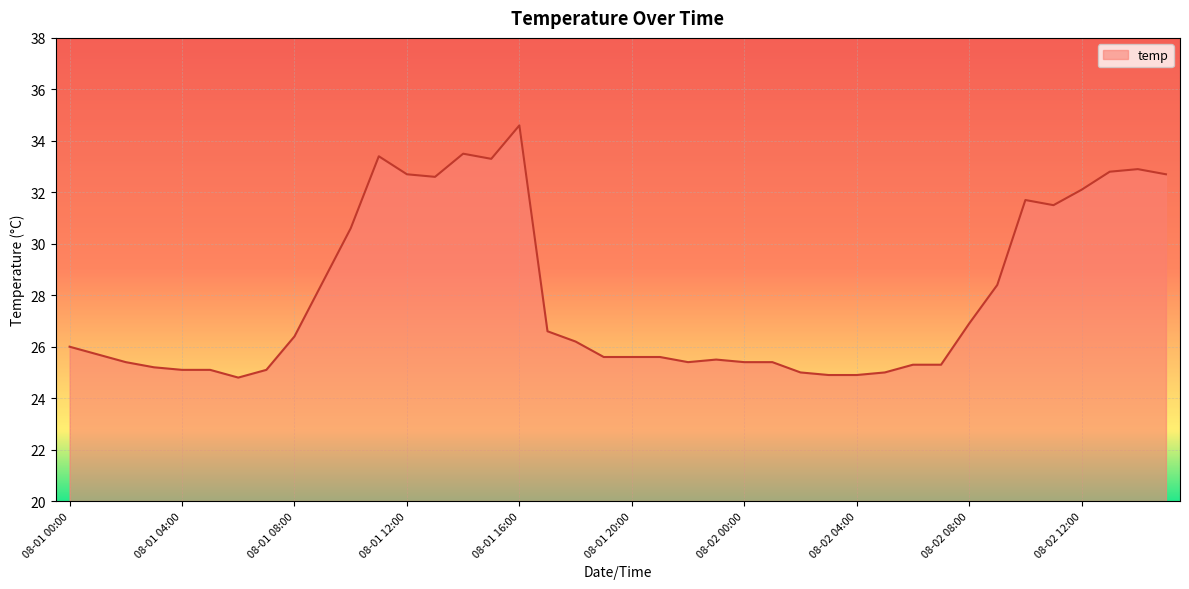

What is the difference between the maximum and minimum values?

9.8